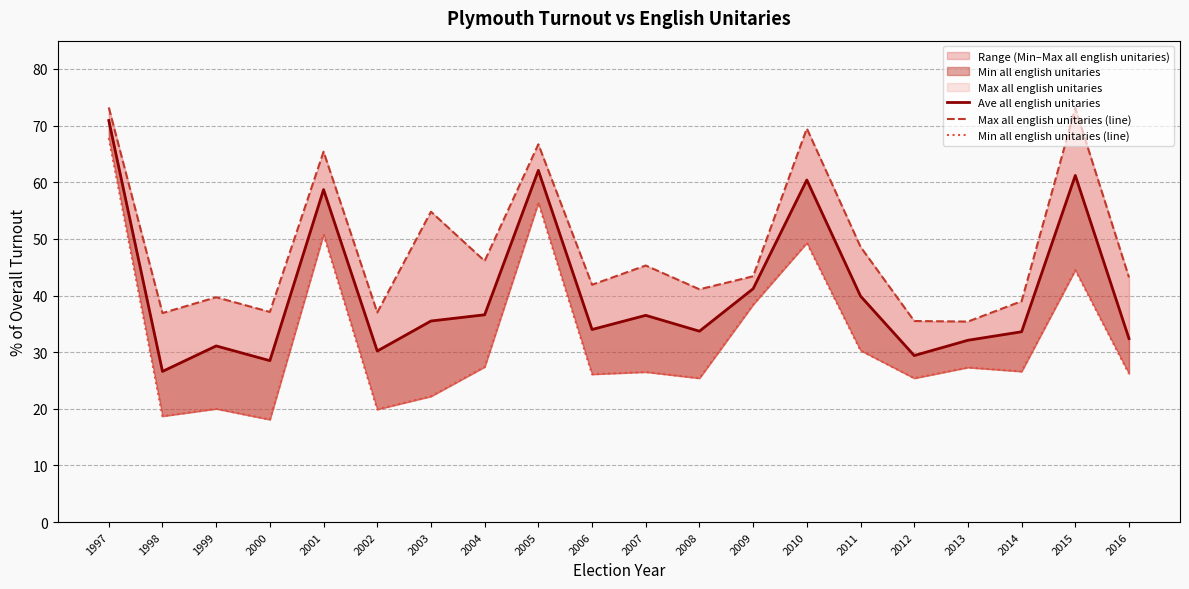

At which label is Max all english unitaries (line) closest to 54?

2003